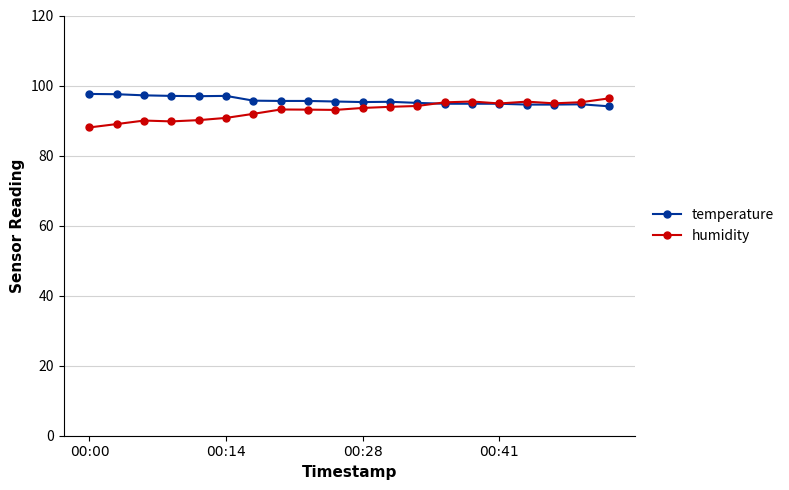

Does the chart display data point markers on the line(s)?

Yes